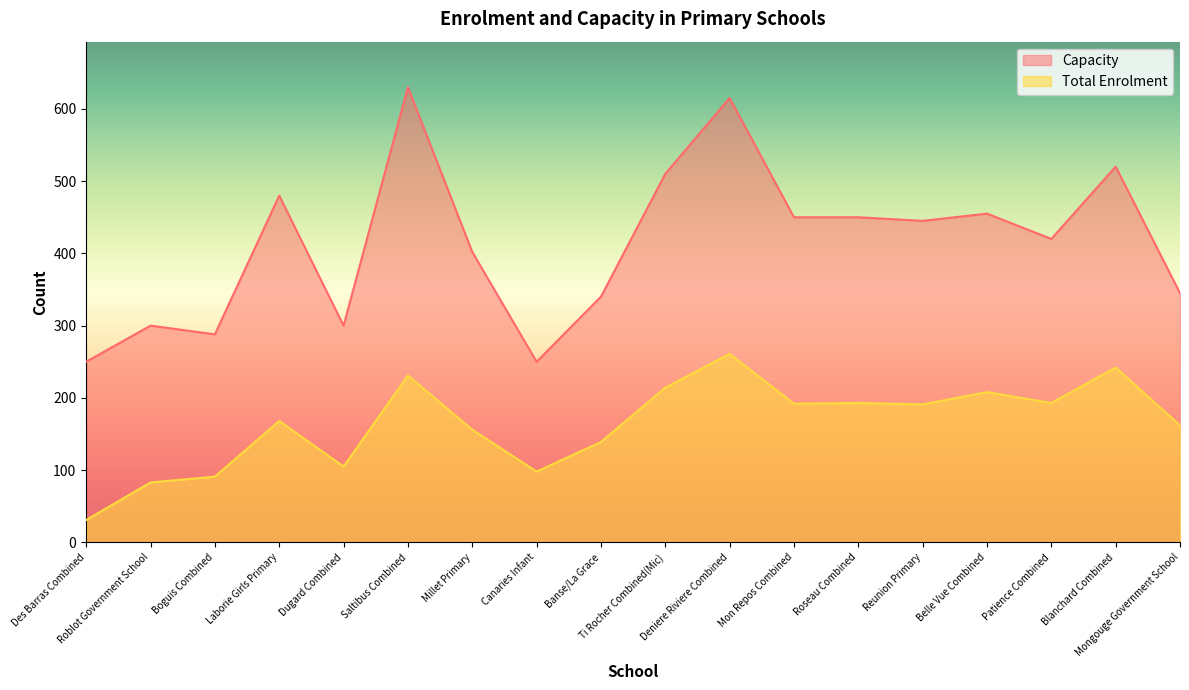

What is the greatest value displayed?

630